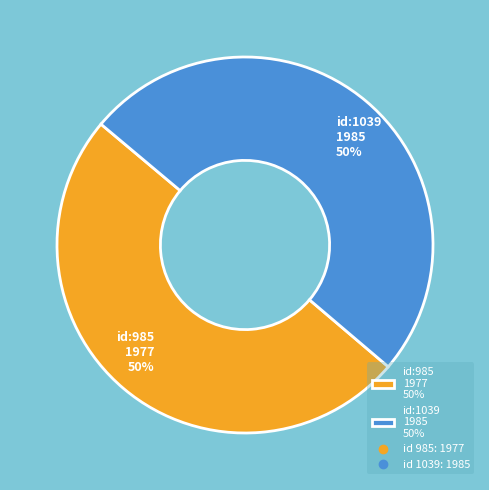

Is it true that id:1039 1985 50% is 64% of the pie?

False